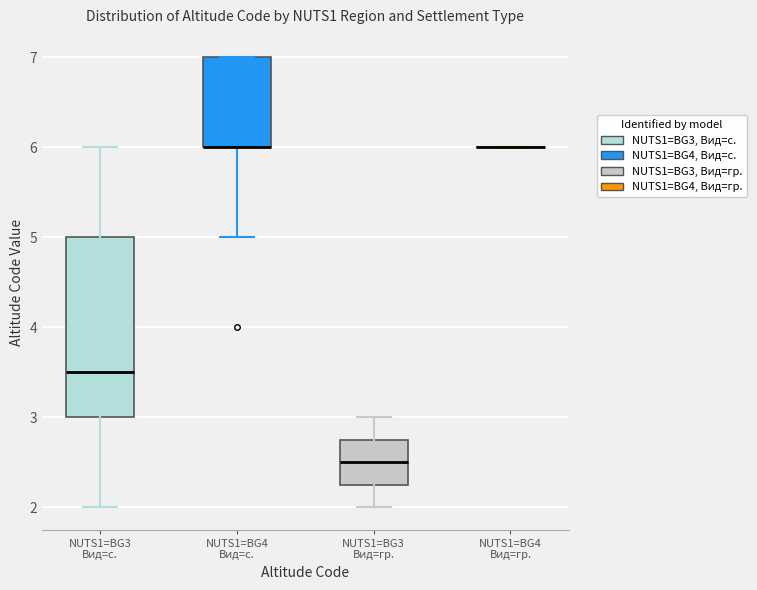

Reading left to right, read every box against the y-axis: the position of its median line, the range the box covers, and the ends of its whiskers. The values are not printed on the chart, so give them approximately, as read against the axis.

NUTS1=BG3 Вид=с.: median 3.5, box 3.0 to 5.0, whiskers 2.0 to 6.0
NUTS1=BG4 Вид=с.: median 6.0 (drawn on the box's lower edge), box 6.0 to 7.0, whiskers 5.0 to 7.0
NUTS1=BG3 Вид=гр.: median 2.5, box 2.3 to 2.8, whiskers 2.0 to 3.0
NUTS1=BG4 Вид=гр.: box collapsed to a line at 6.0, whiskers 6.0 to 6.0